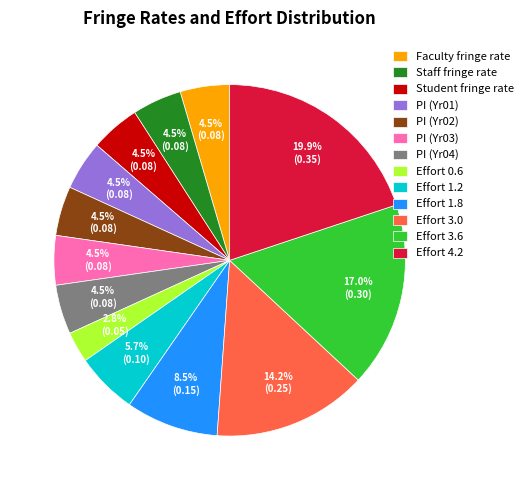

How many segments does this pie chart have?

13